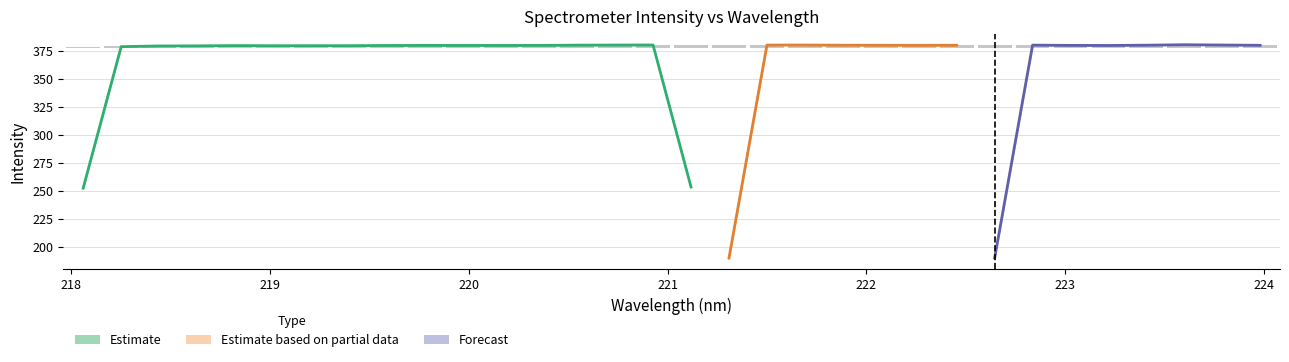

What is the label of the 7th bar from the left?

219.2067